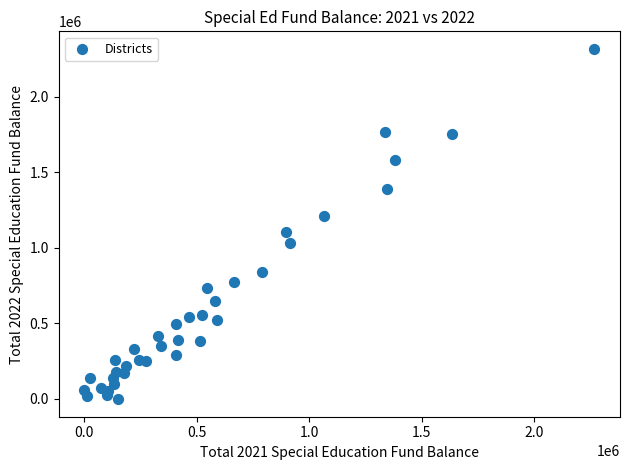

What is the range of Y values (max minus min)?

2321862.8